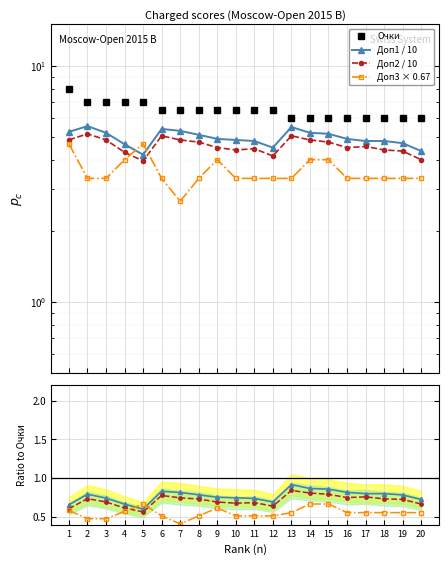

Between 3 and 12, which series saw the biggest shift?

Доп1